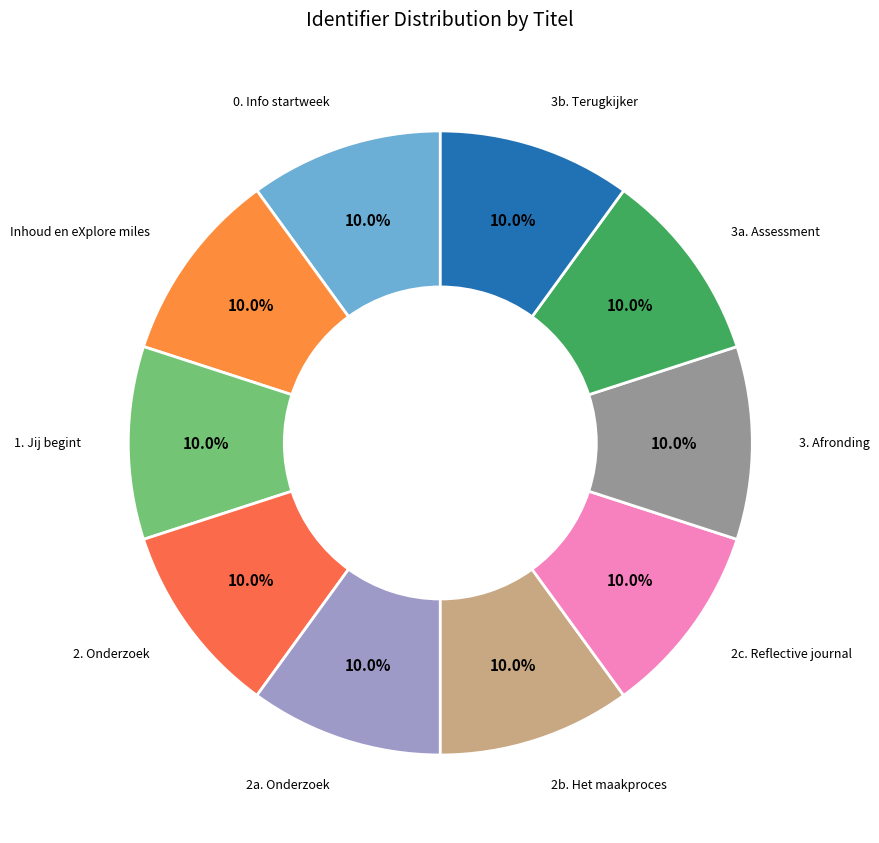

What is the largest slice in the pie chart?

3b. Terugkijker